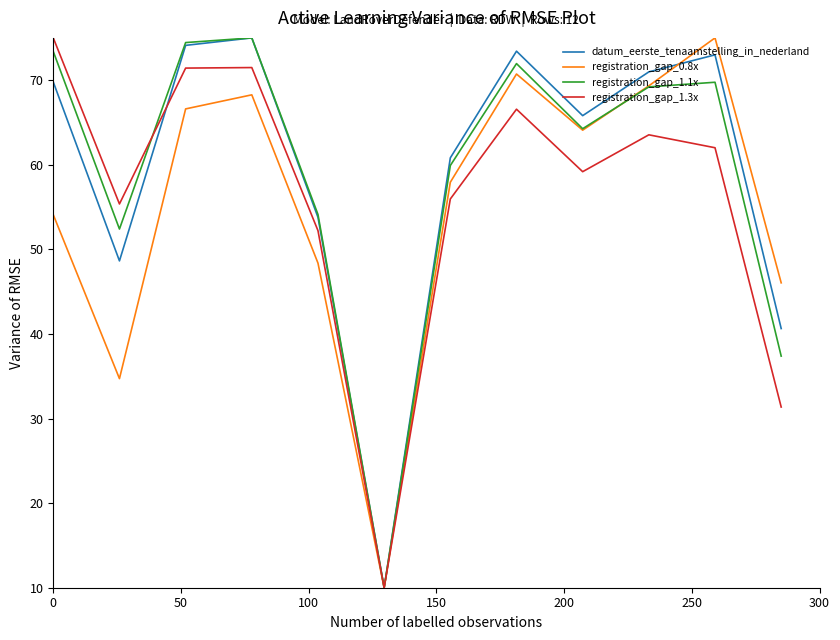

What is the minimum value for registration_gap_0.8x?

10.0